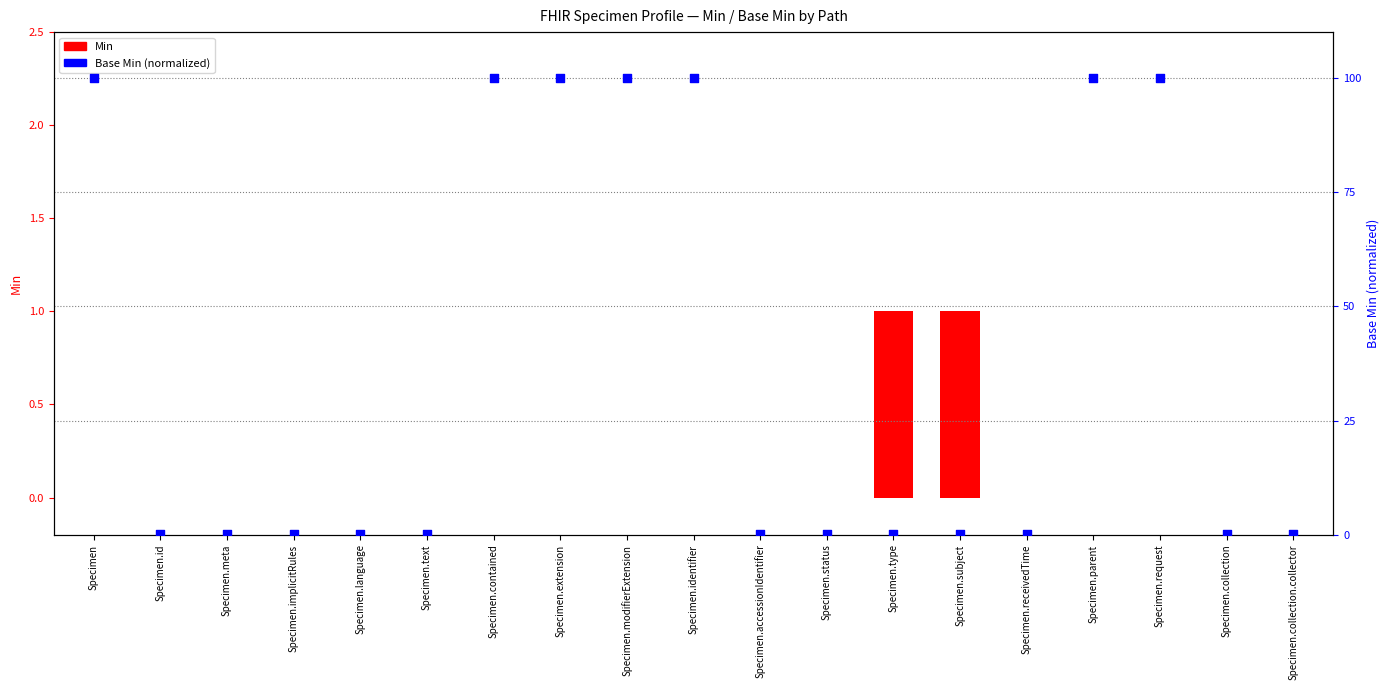

What are all the series names shown in the legend?

Min, Base Min (normalized)